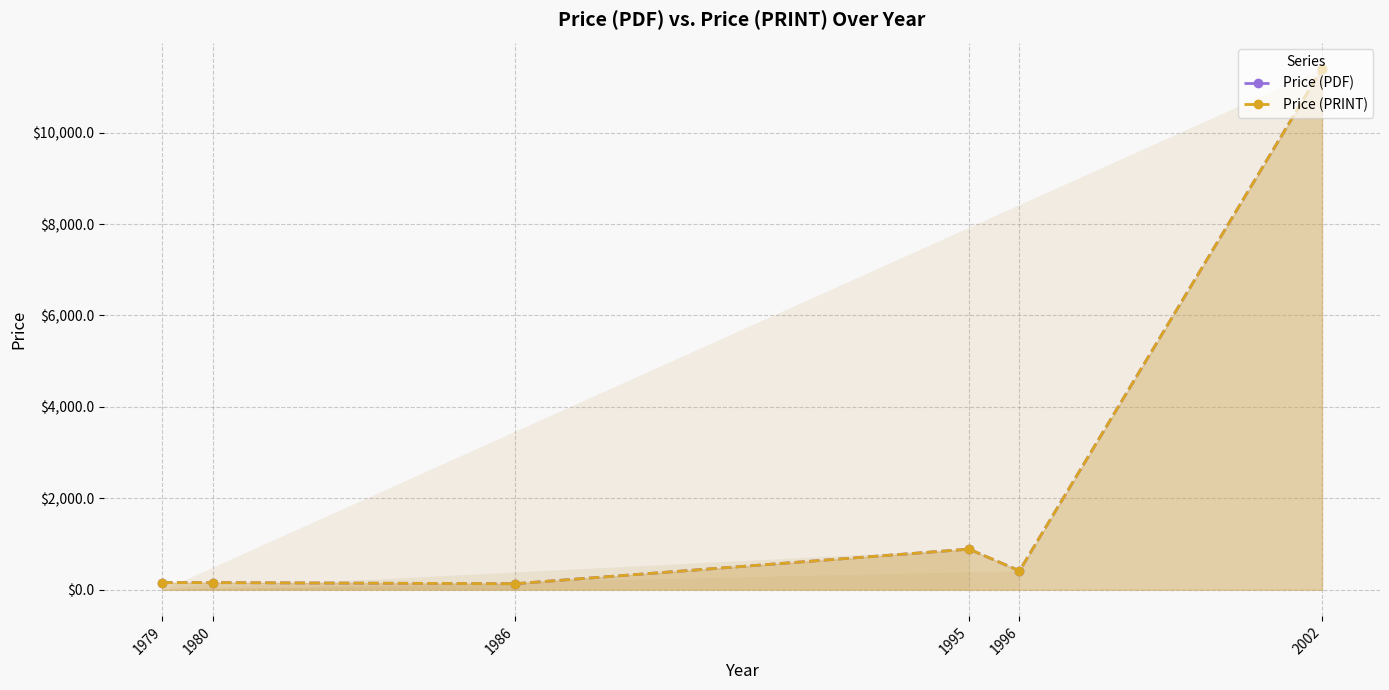

How many categories are shown in the chart?

6